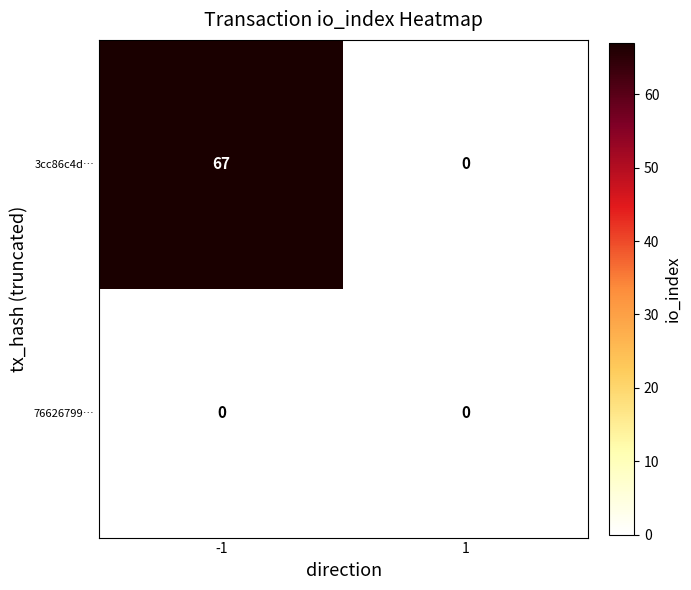

Which series has the largest total across all categories?

3cc86c4d…